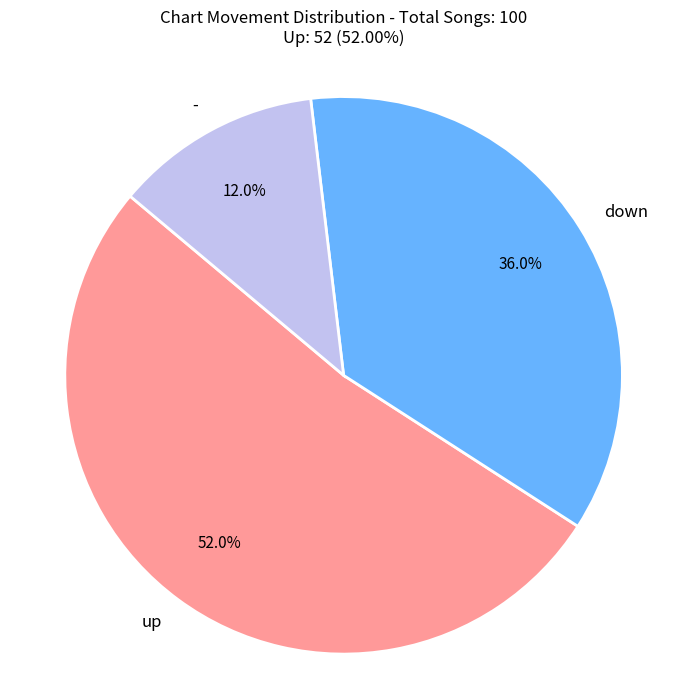

What percentage is the up slice, to the nearest percent?

52%